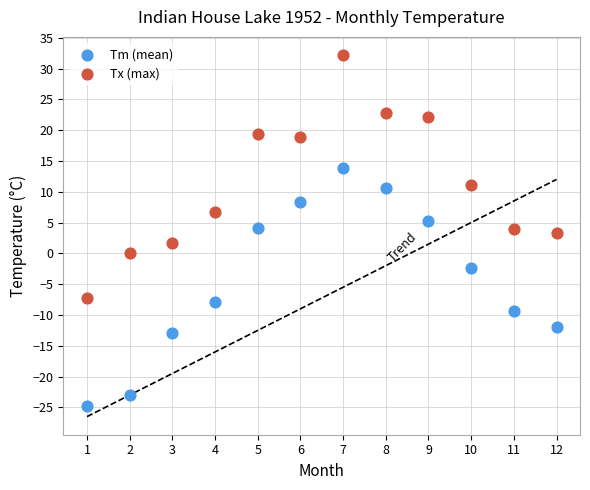

Which series contains the highest Y value?

Tx (max)